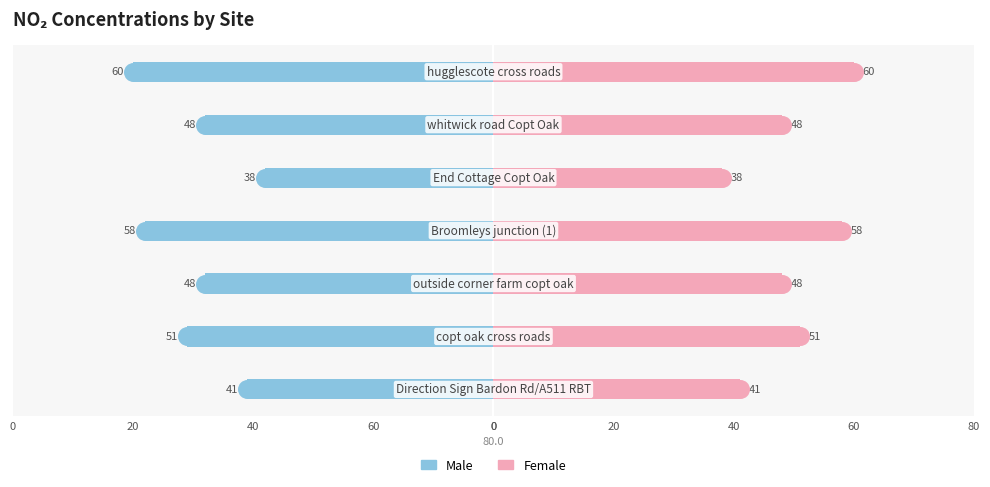

How many groups of bars are there?

7